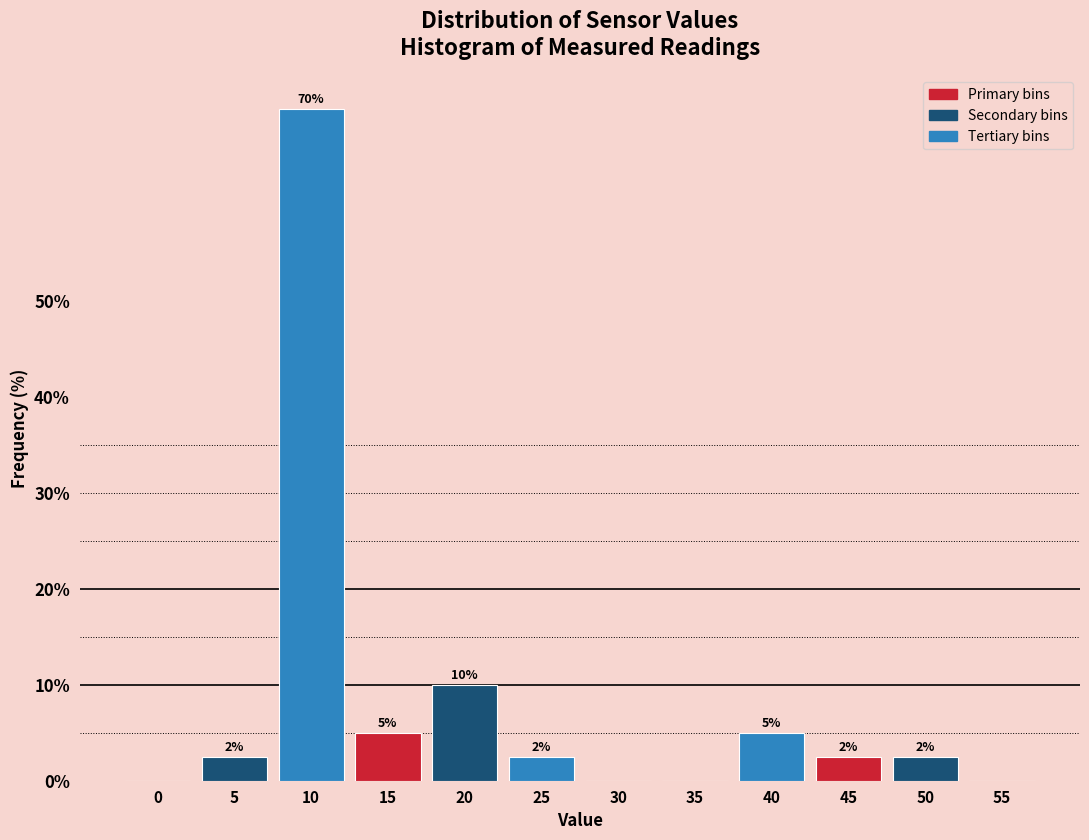

Which has a higher value, 10 or 5?

10